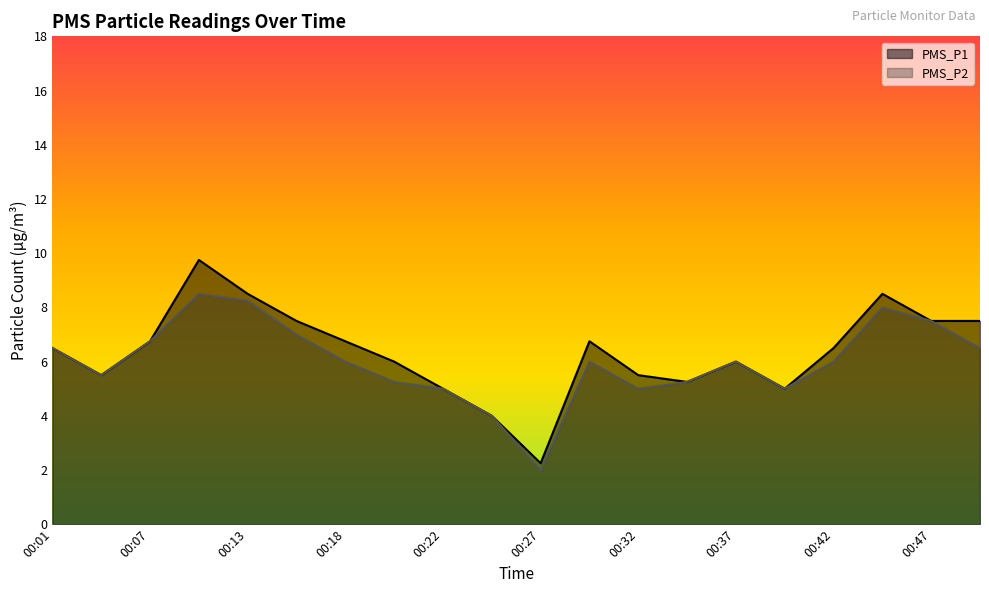

What is the value of the PMS_P2 point at the 12th from the left?

6.0